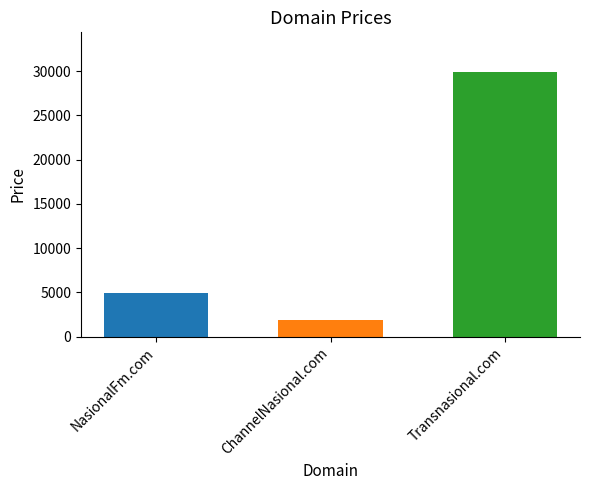

What is the sum of the values at Transnasional.com and NasionalFm.com?

34776